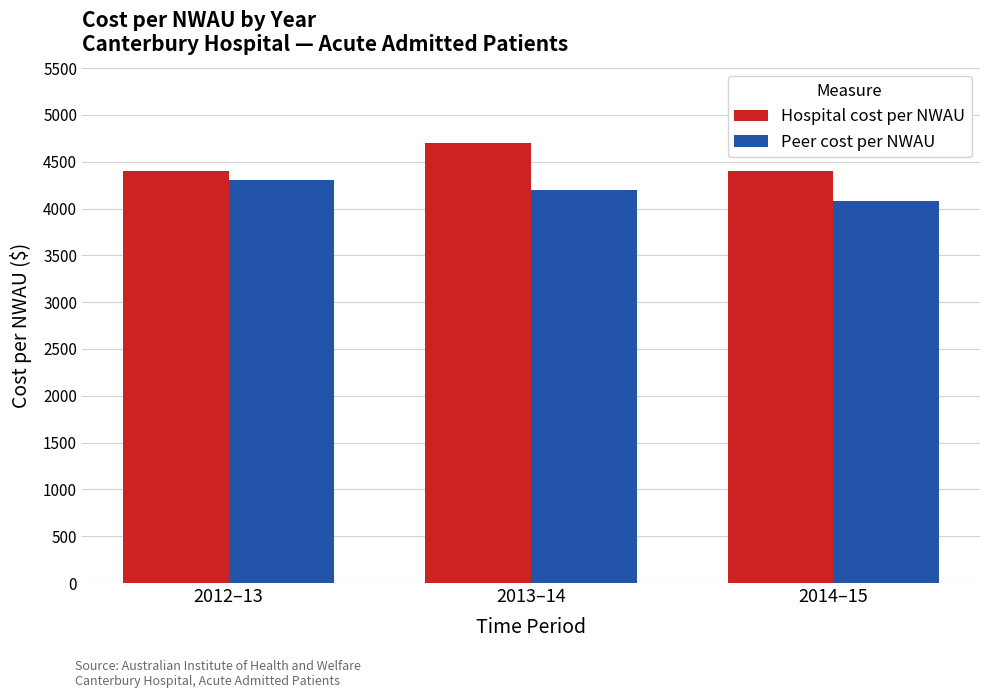

Which series has the largest range (max minus min)?

Hospital cost per NWAU